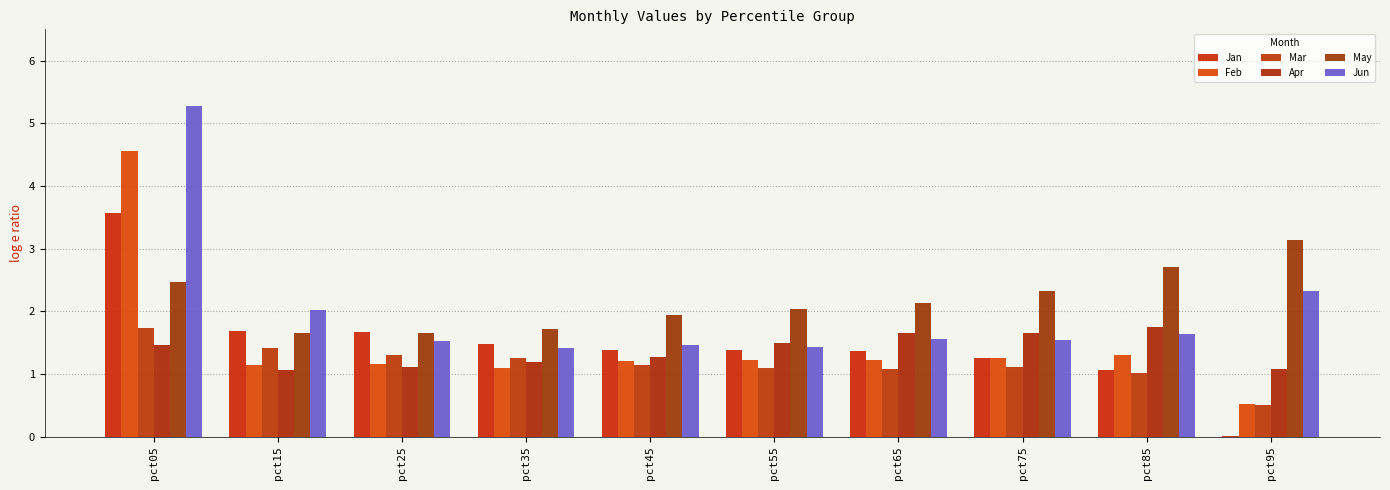

What is the greatest value displayed?

5.3